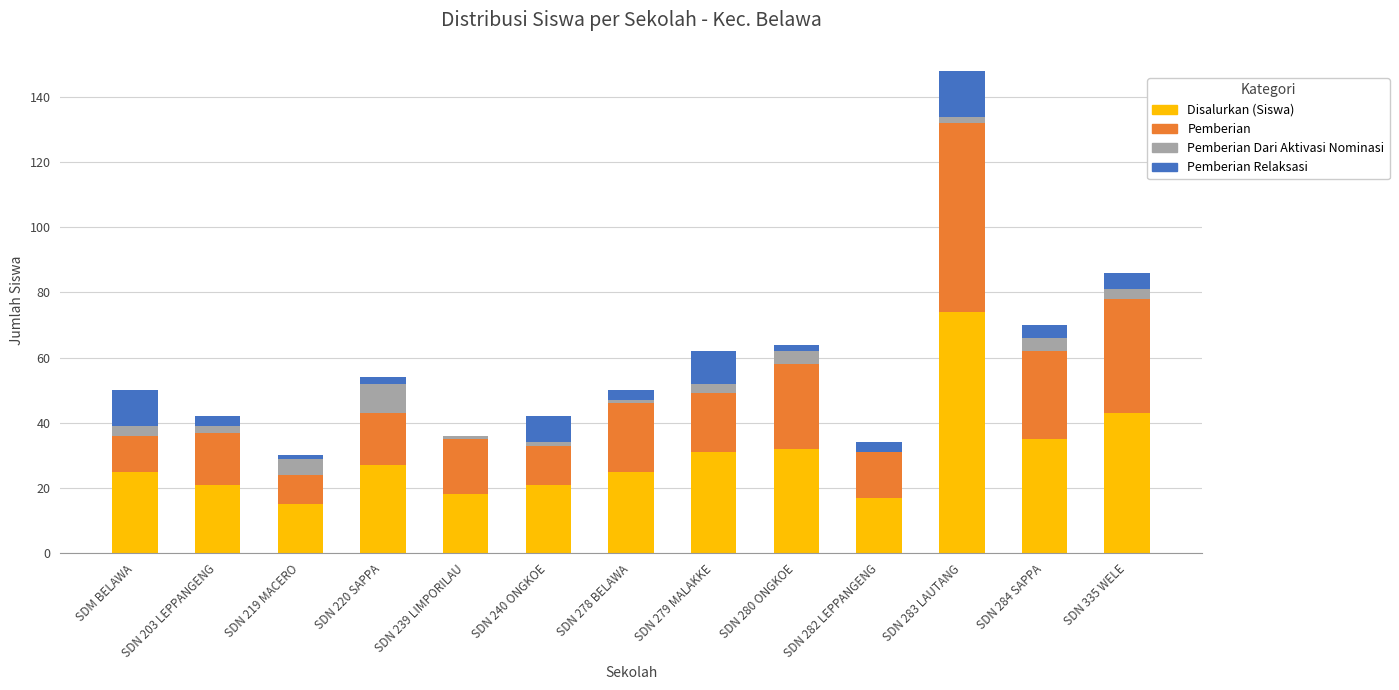

True or false: Disalurkan (Siswa) has a value of 4 at SDN 239 LIMPORILAU.

False